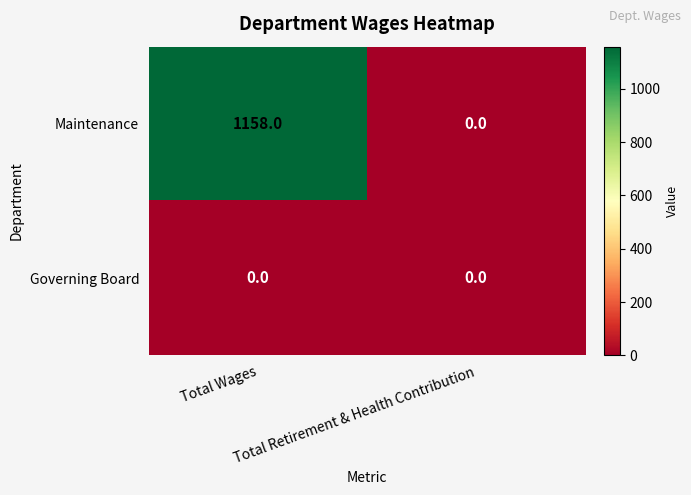

What is the difference between the highest and lowest values at Total Wages?

1158